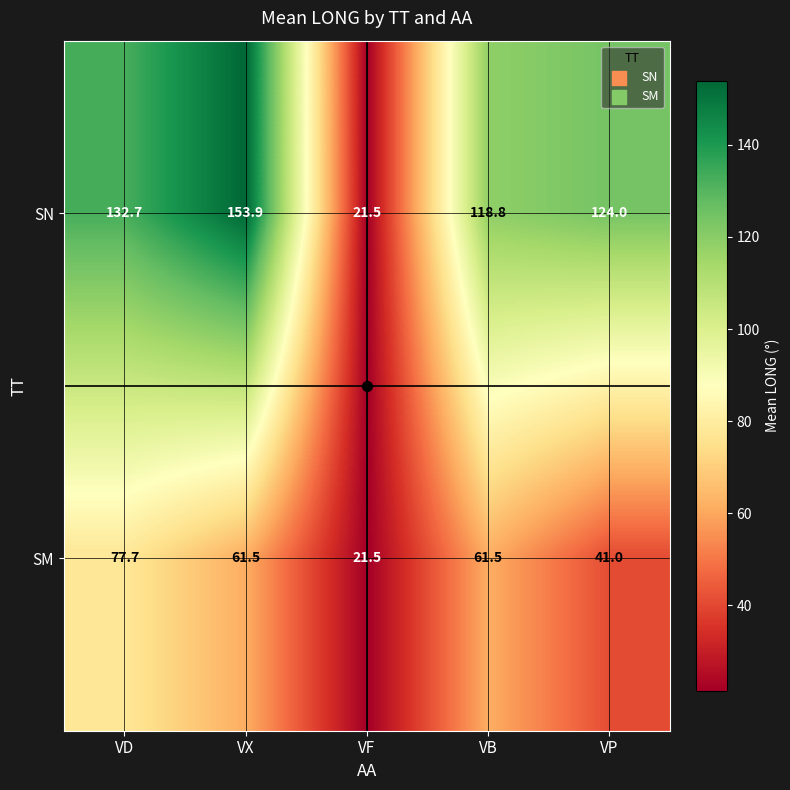

What is the sum of all SM values?

263.2